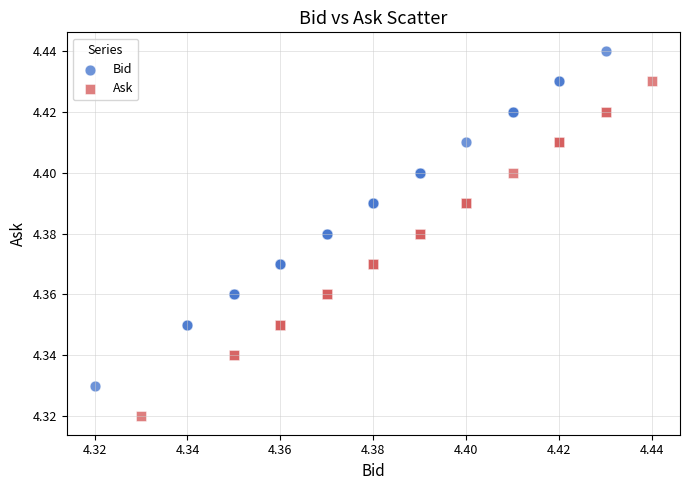

Which series reaches the maximum Y coordinate?

Bid